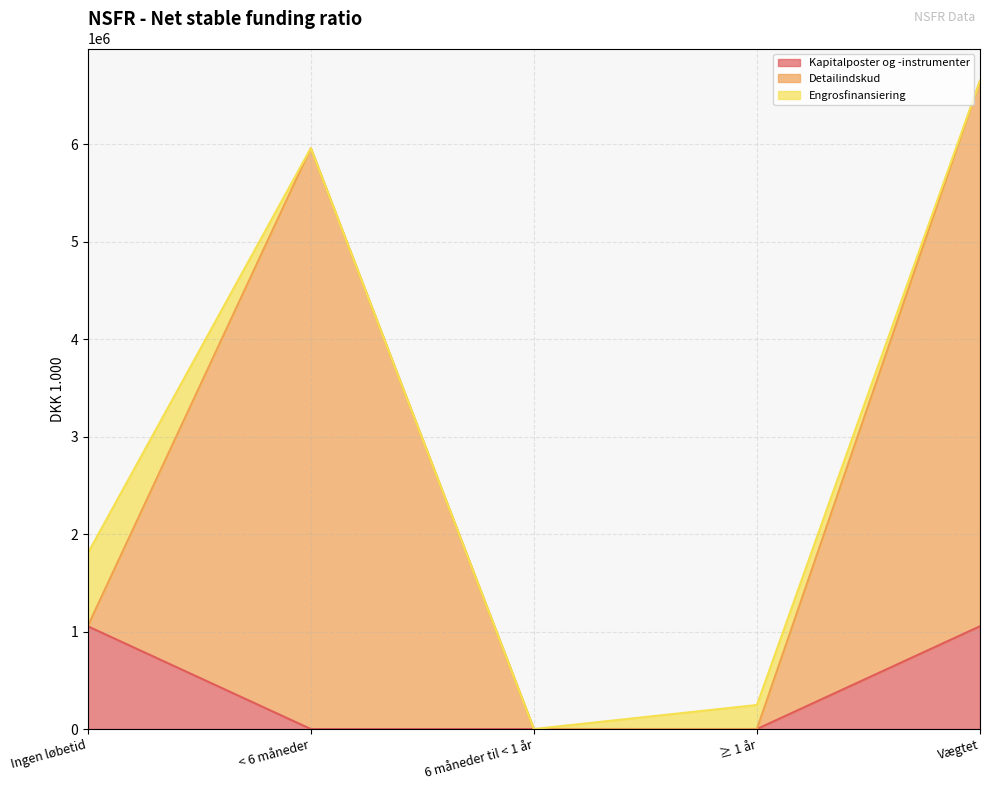

The Kapitalposter og -instrumenter series shows 0.0 at < 6 måneder. True or false?

True